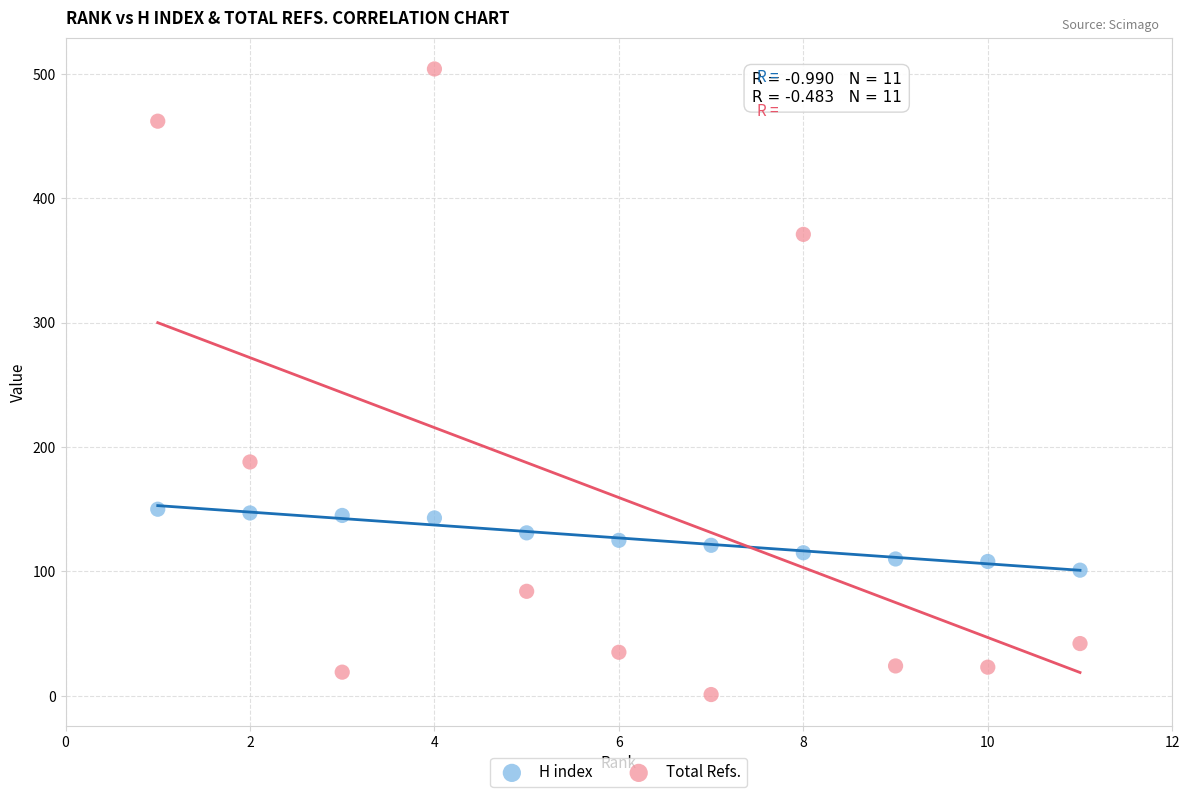

Which series contains the highest Y value?

Total Refs.